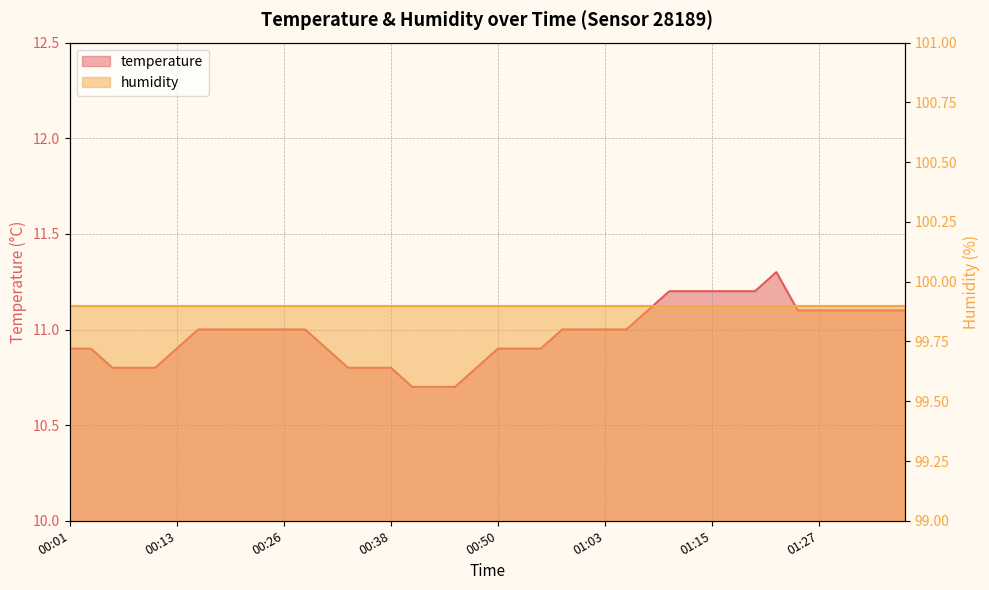

What is the smallest value displayed?

10.7